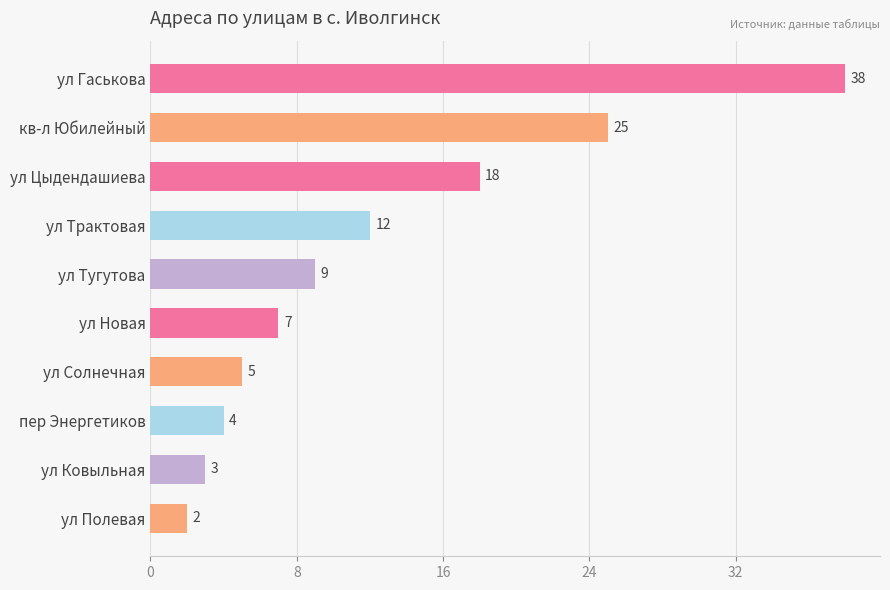

The chart shows a value of 3 at ул Ковыльная. True or false?

True